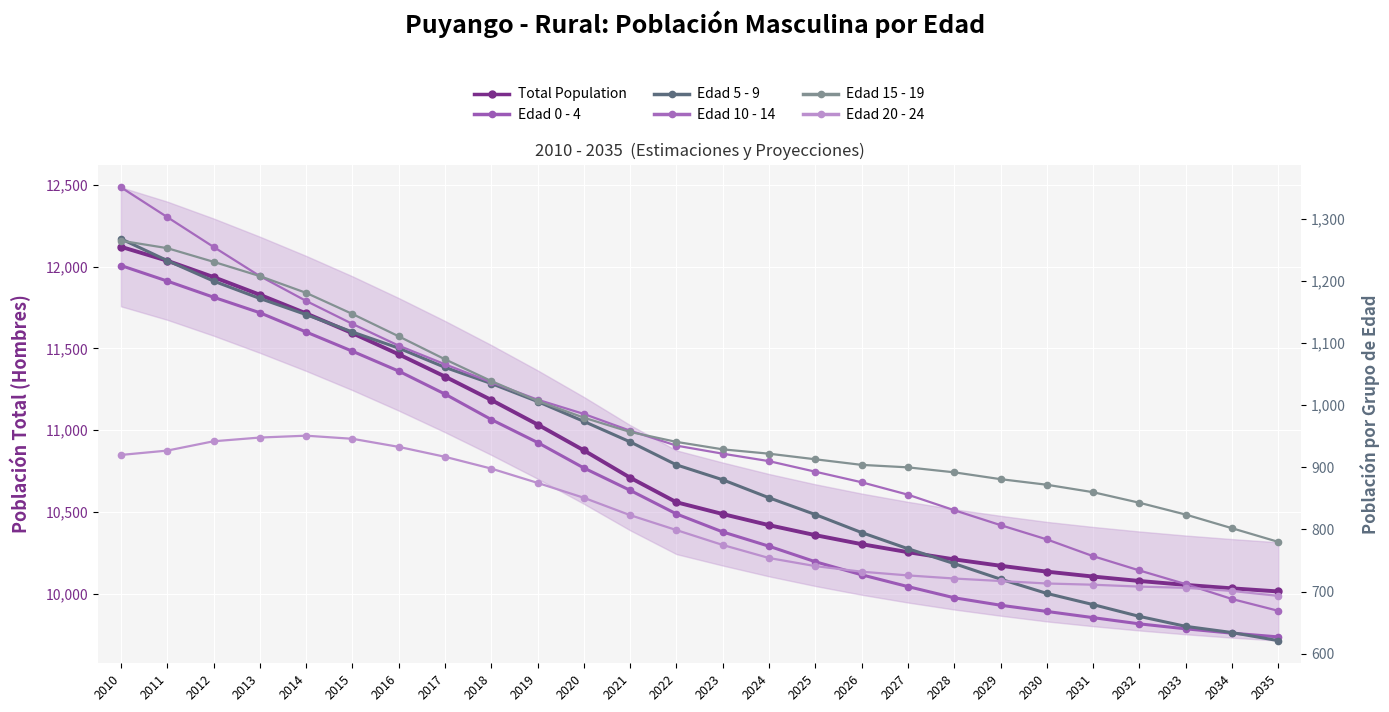

Which category has the highest value in the Edad 0 - 4 series?

2010